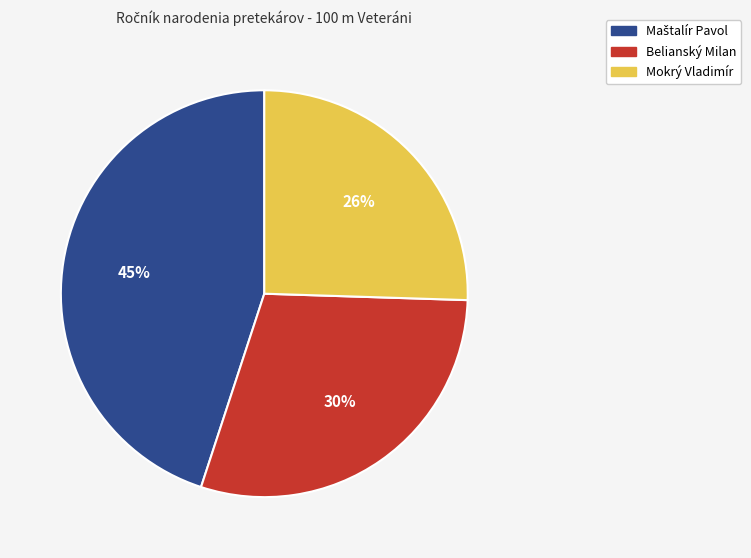

Is Mokrý Vladimír the majority of the pie?

No